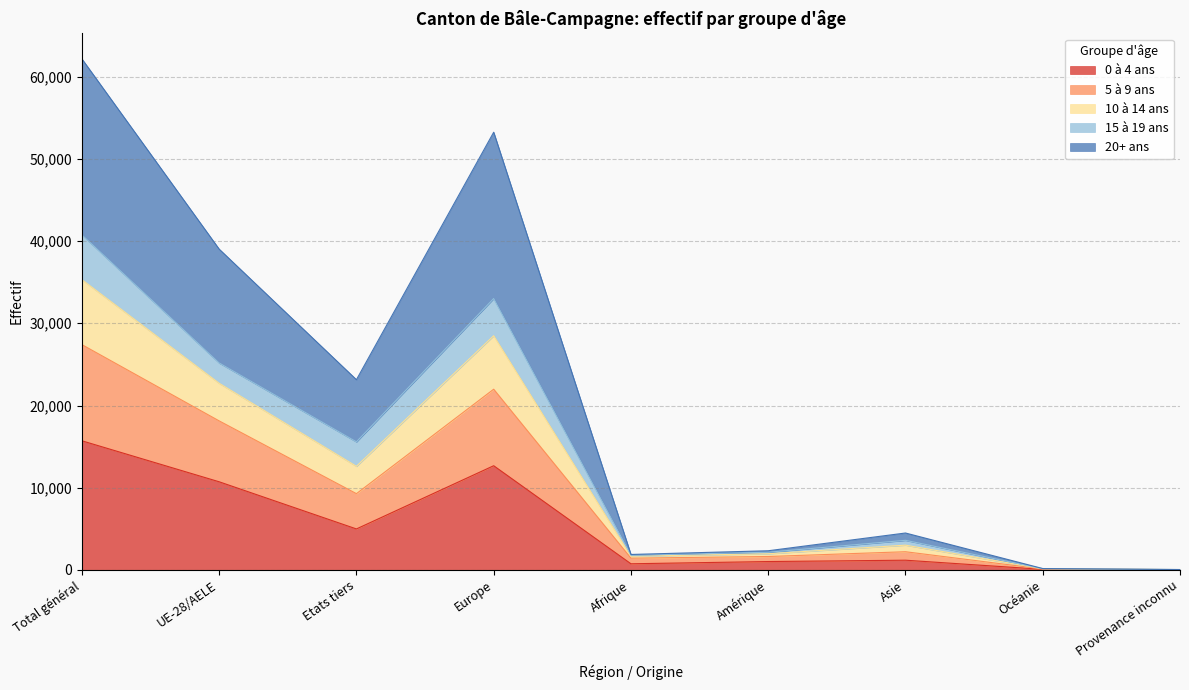

Which category has the highest value in the 0 à 4 ans series?

Total général